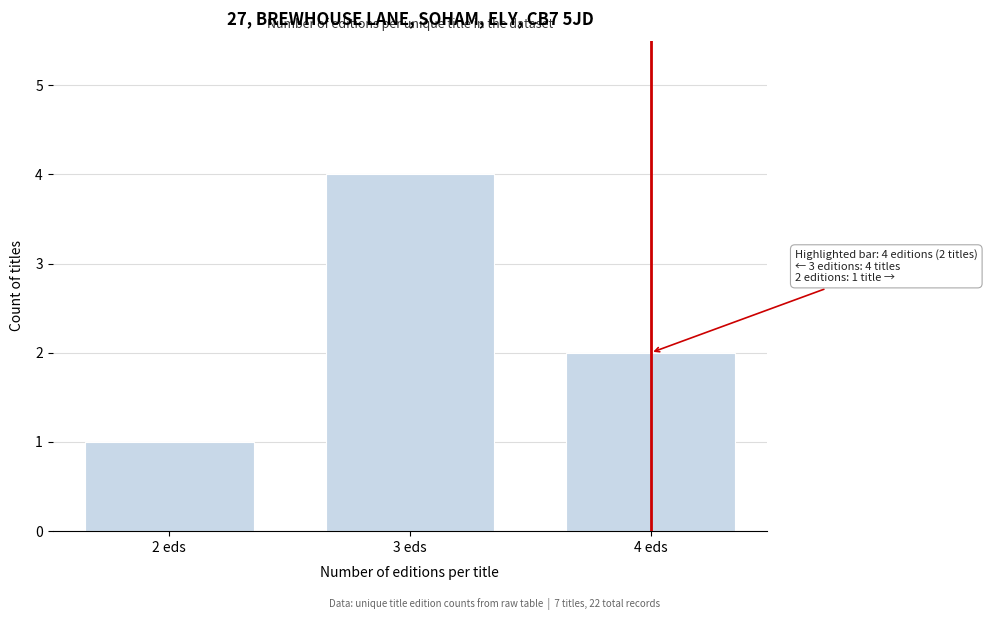

Reading right to left, list all the values displayed in this chart.

4 eds=2	3 eds=4	2 eds=1